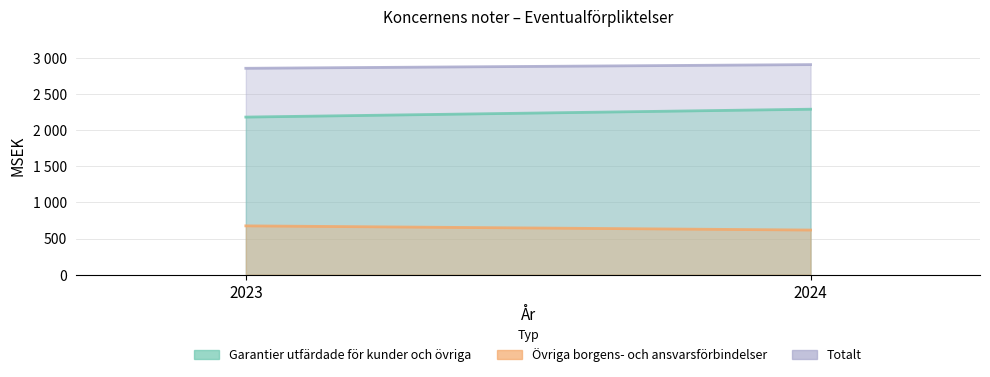

Does the chart display data point markers on the line(s)?

No